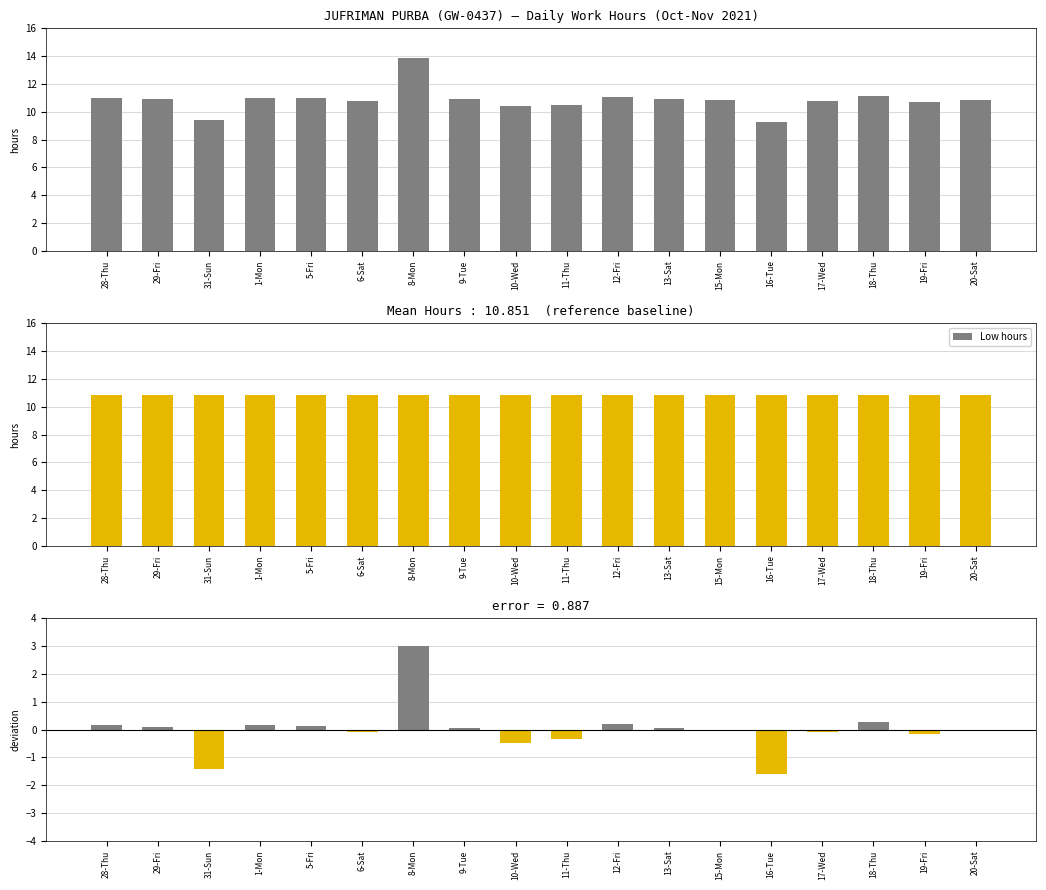

What is the difference between the deviation values at 6-Sat and 12-Fri?

0.3